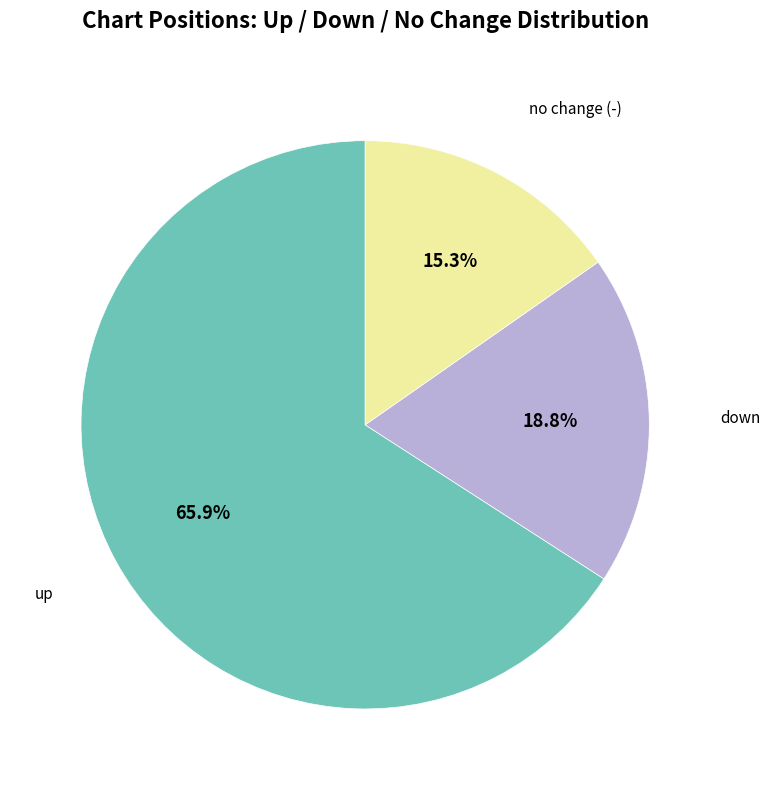

Is there a majority slice in this chart?

Yes